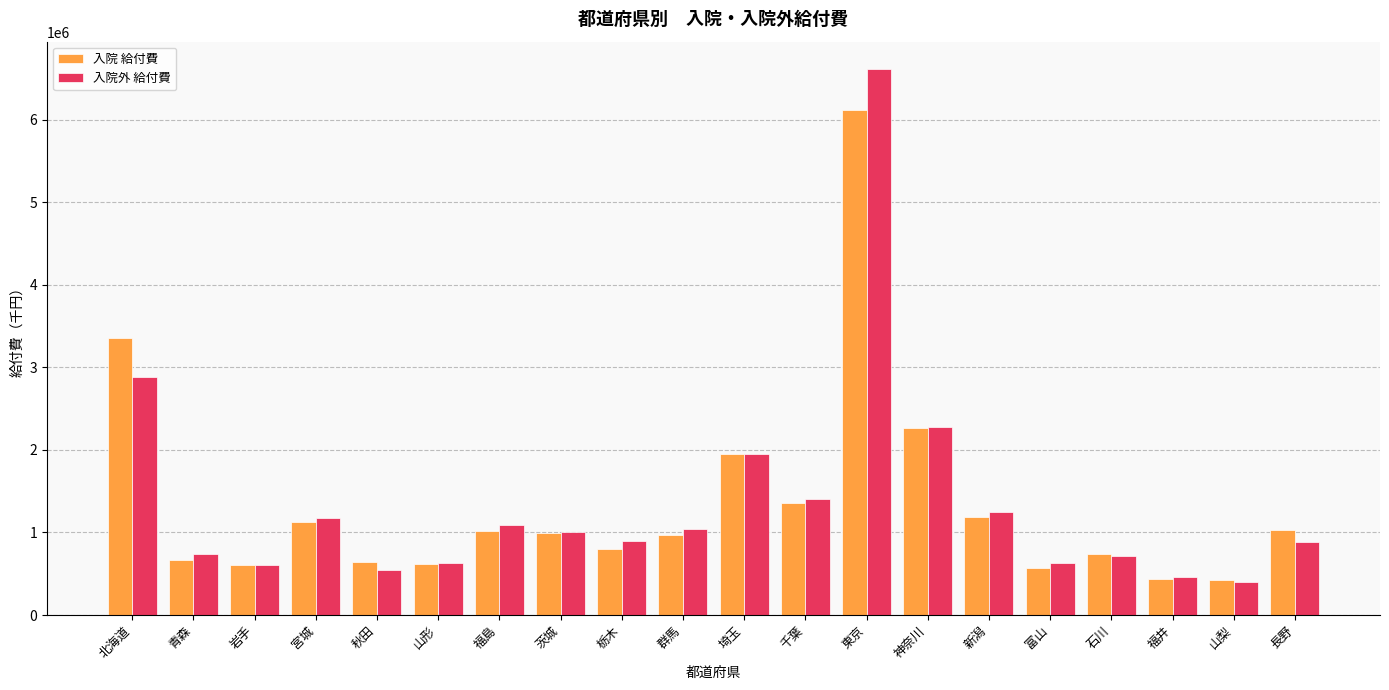

What is the sum of all 入院 給付費 values?

26865198.3